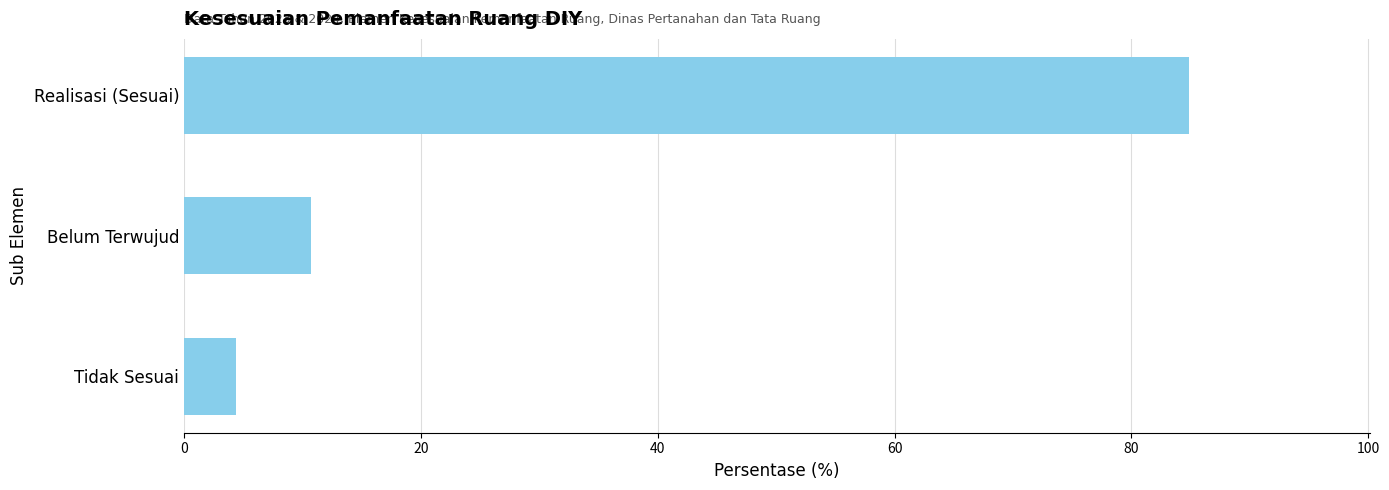

What is the smallest value displayed?

4.4